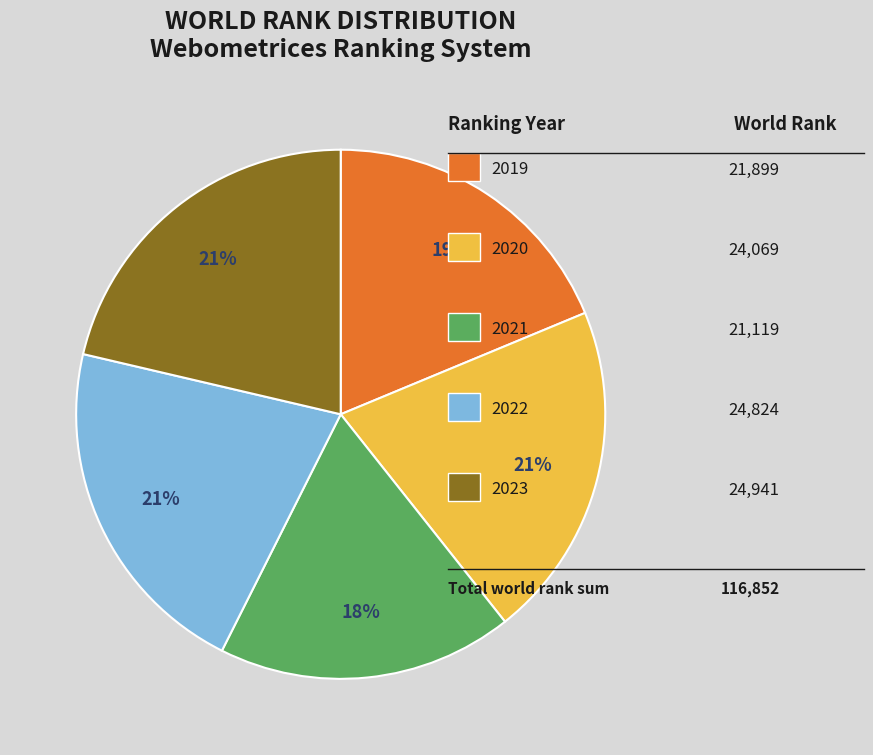

To the nearest percent, what is the difference between the largest and smallest slice percentages?

3%